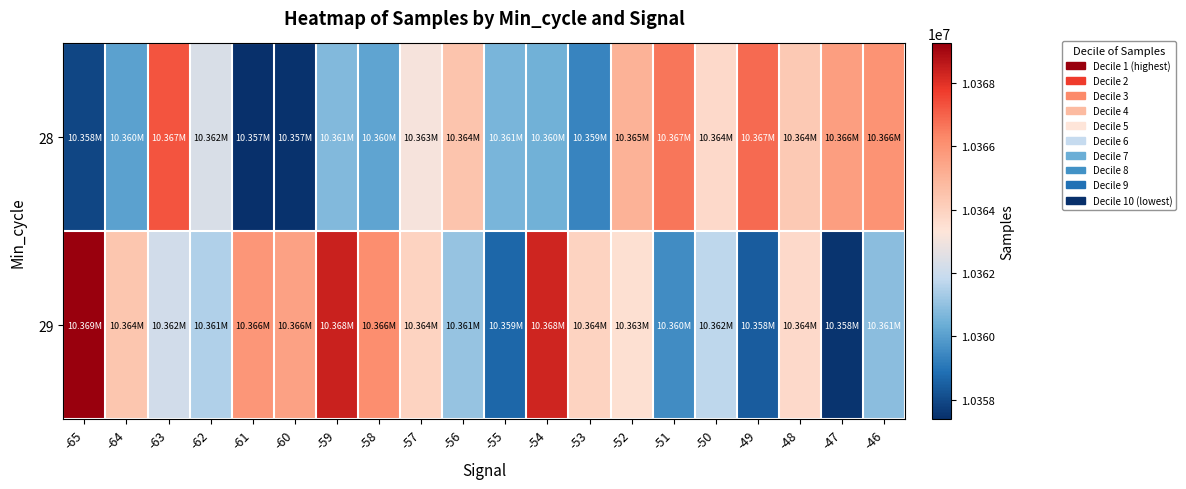

Which has a higher value, -57 or -48?

-48